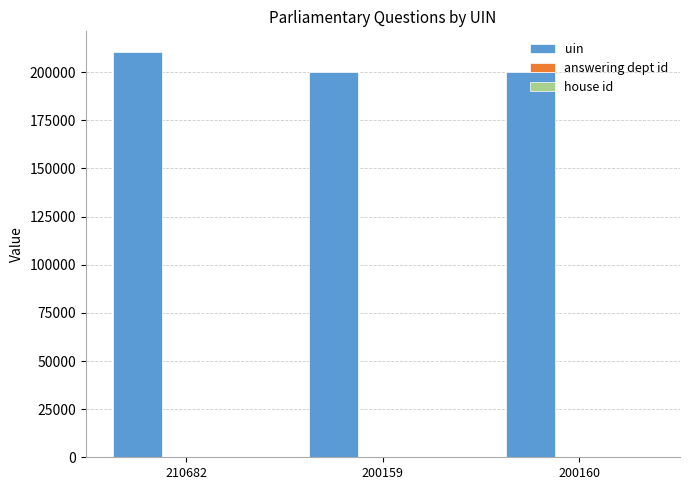

Which series has the largest range (max minus min)?

uin